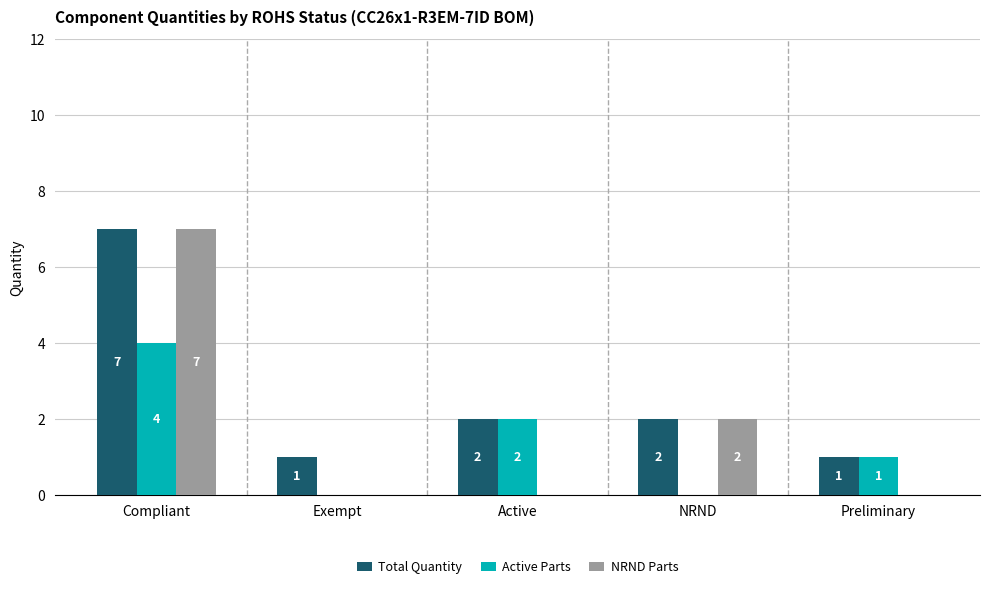

Reading left to right, extract all data points from this chart.

Total Quantity: Compliant=7	Exempt=1	Active=2	NRND=2	Preliminary=1
Active Parts: Compliant=4	Exempt=0	Active=2	NRND=0	Preliminary=1
NRND Parts: Compliant=7	Exempt=0	Active=0	NRND=2	Preliminary=0